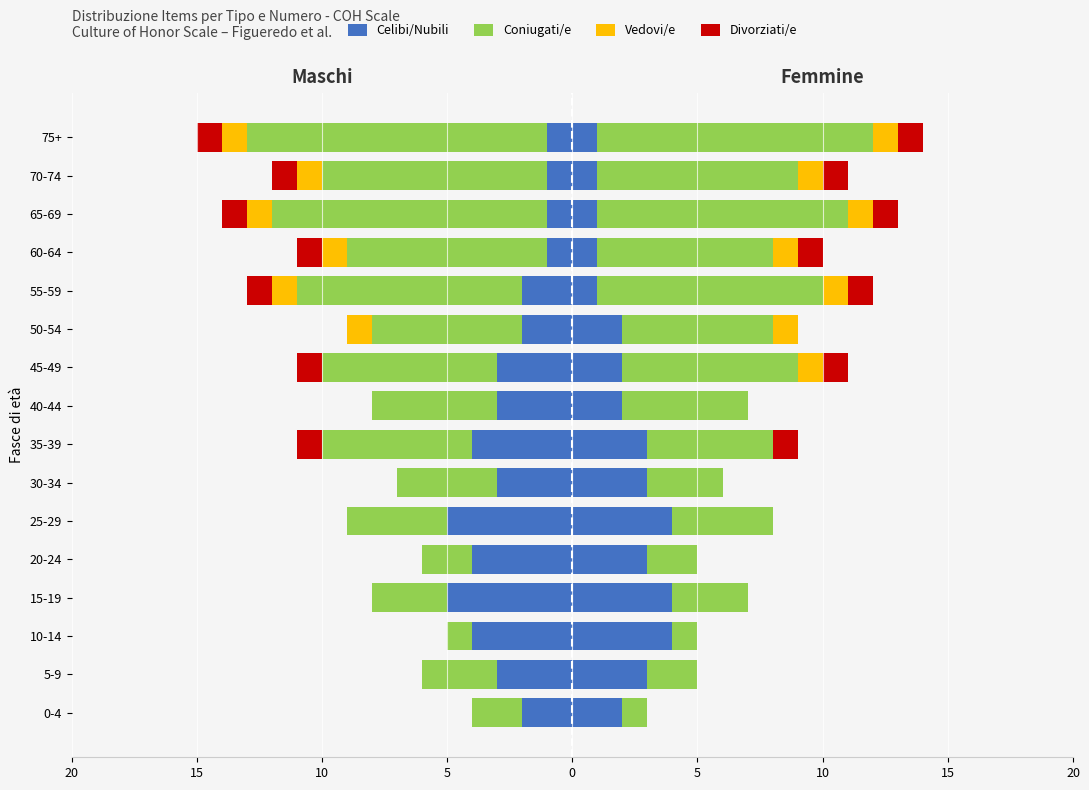

True or false: Vedovi/e has a value of -2 at 75+.

False